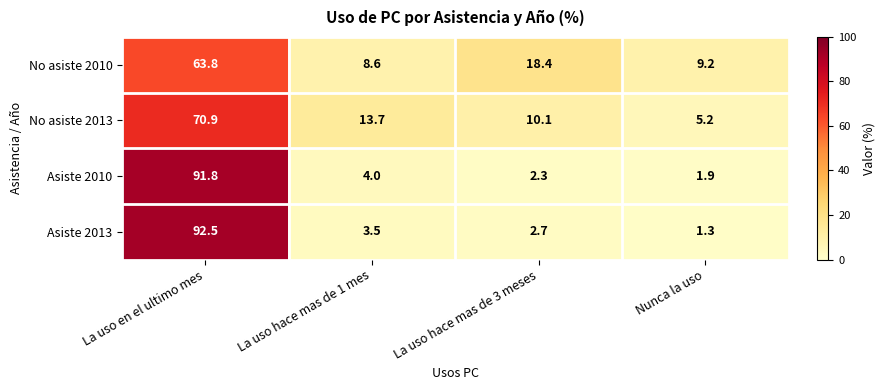

Which category has the highest value in the Asiste 2010 series?

La uso en el ultimo mes